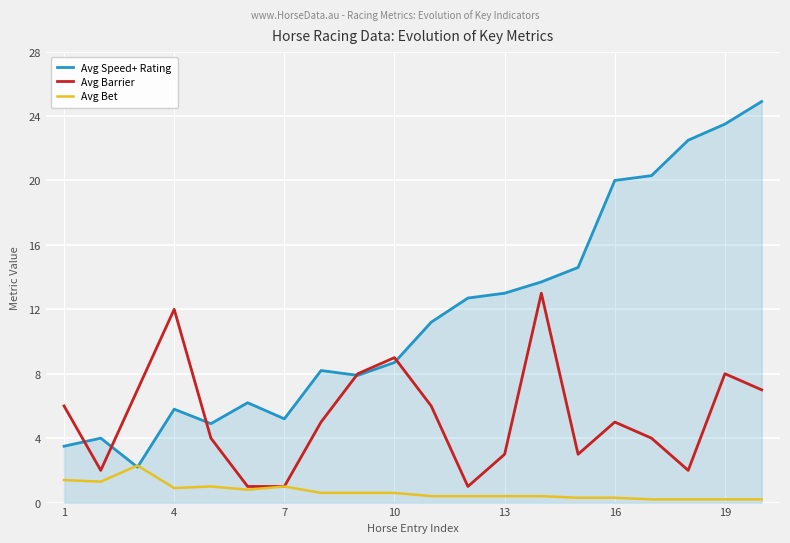

Which series has the largest total across all categories?

Avg Speed+ Rating